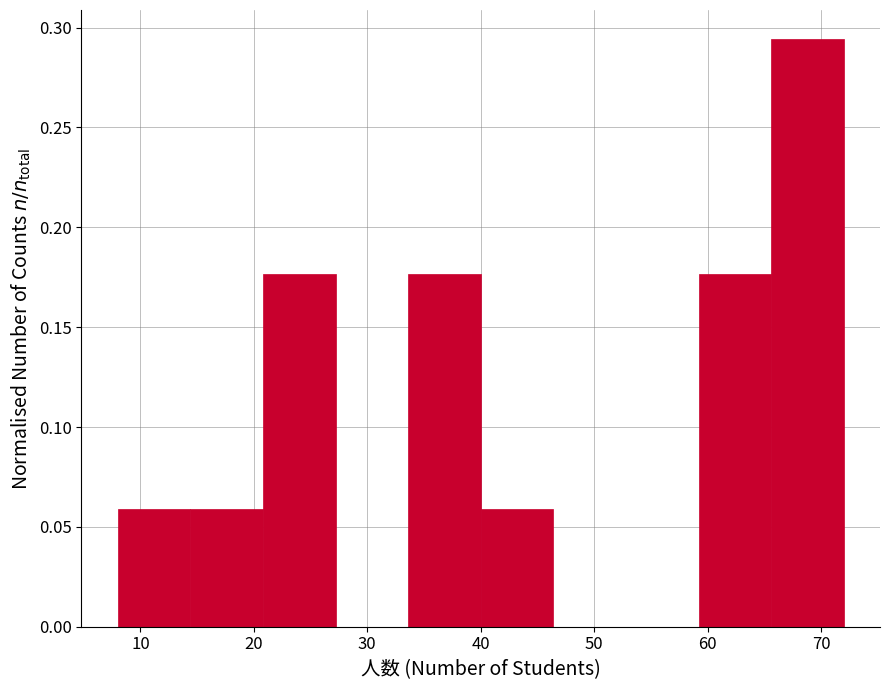

What is the height of the bar covering 40.0 to 46.4 on the x-axis? Neither the bar edges nor the heights are printed on the chart, so give them approximately, as read against the axes.

0.060